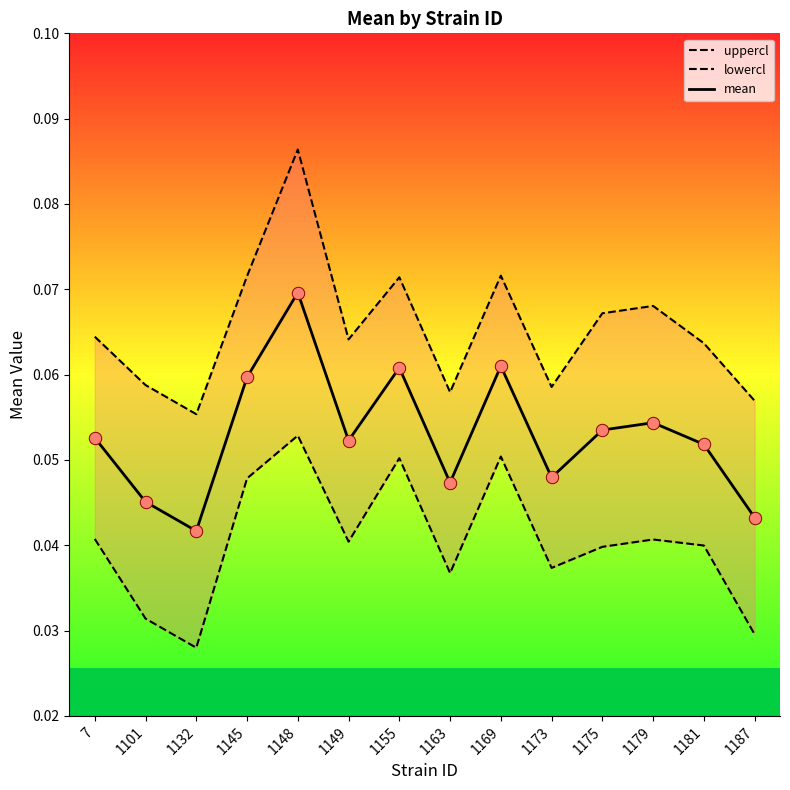

What is the total value across all series at 1148?

0.2